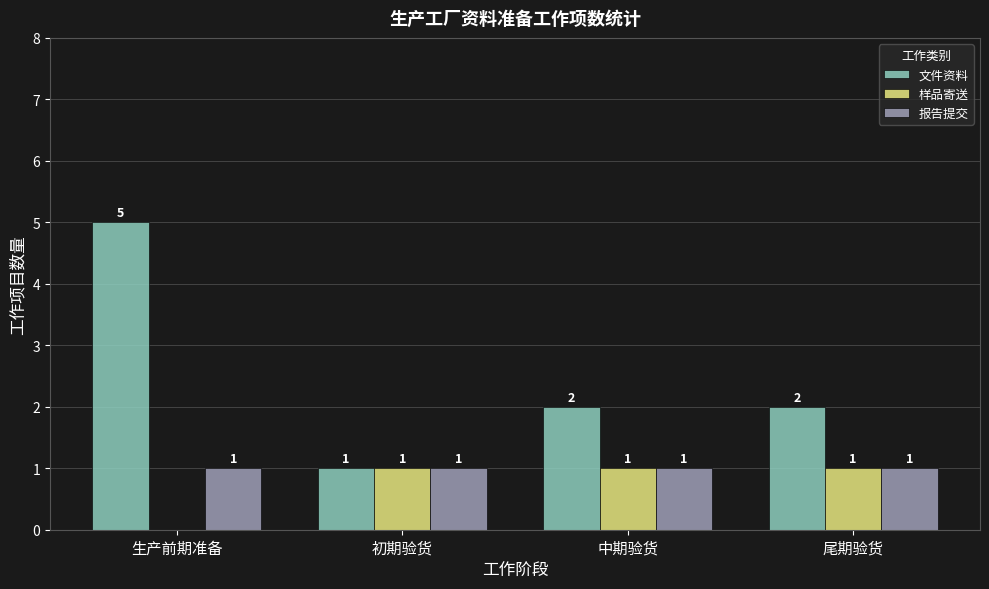

Is the value of 报告提交 at 初期验货 greater than the value of 样品寄送 at 生产前期准备?

Yes